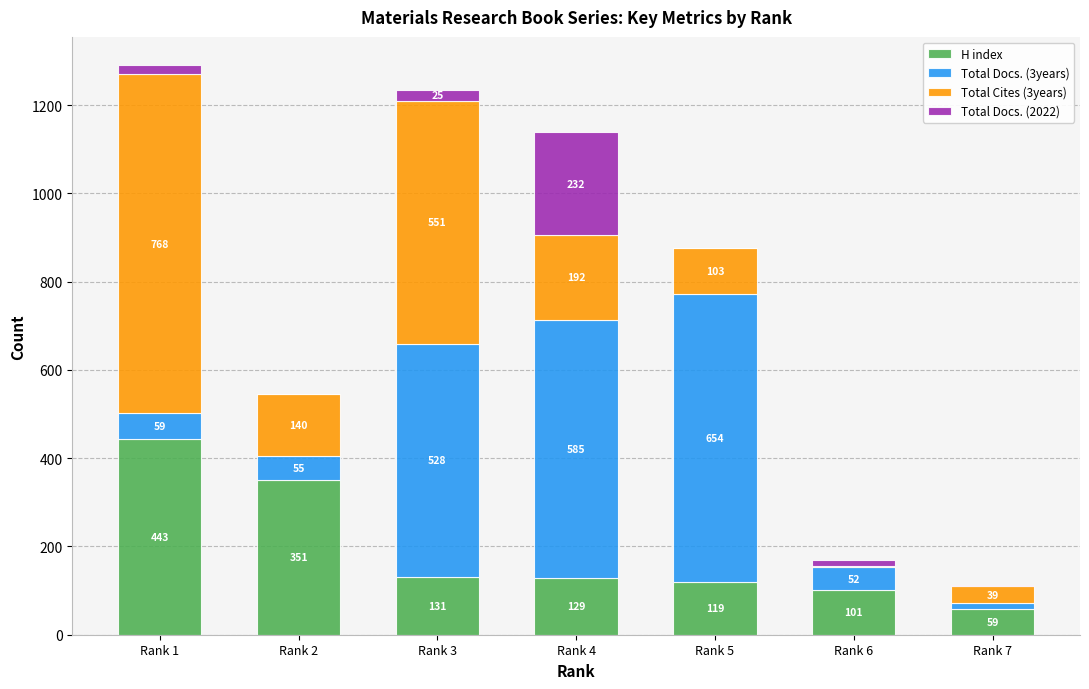

True or false: H index has a value of 179 at Rank 4.

False